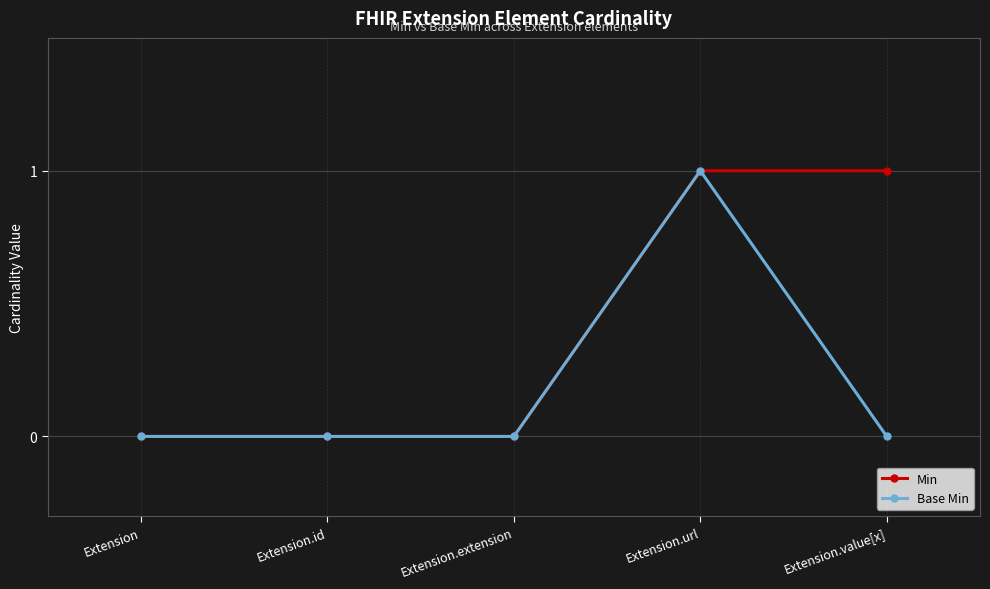

Count the Base Min values in the range 0 to 1.

5